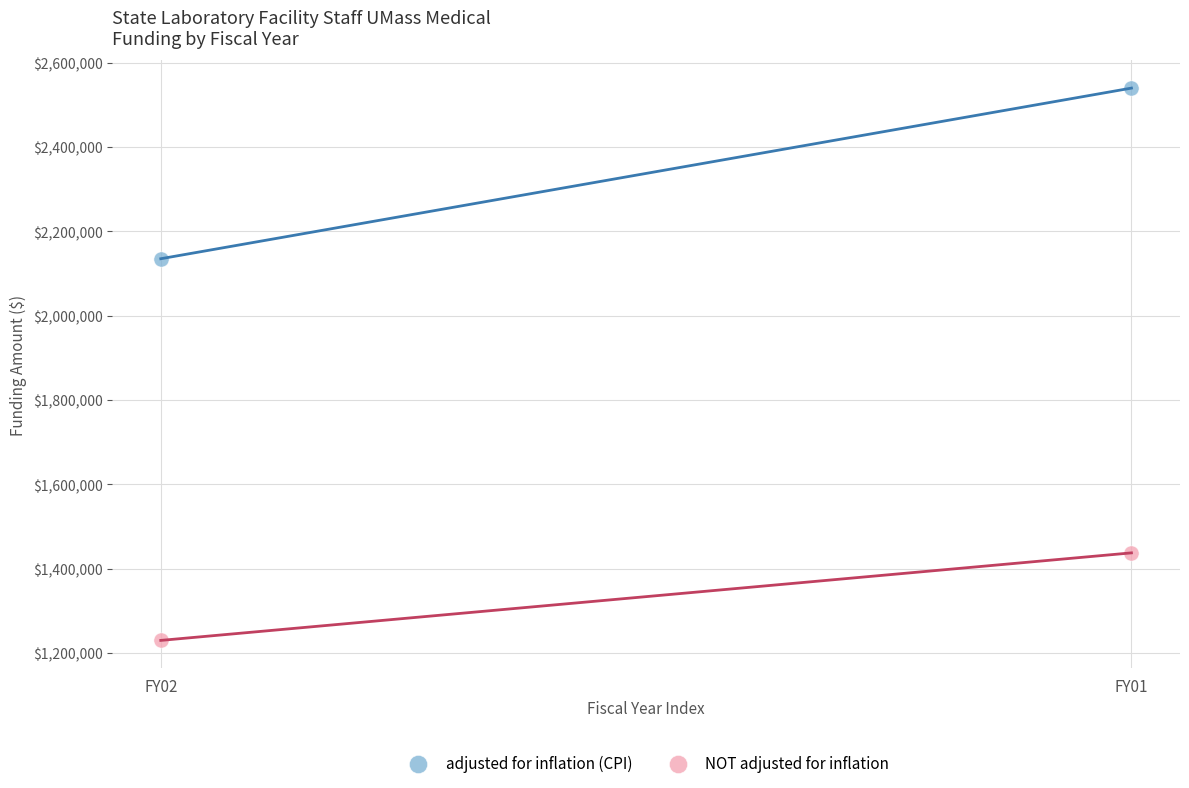

Across all series, what Y value is closest to 1884635?

2134992